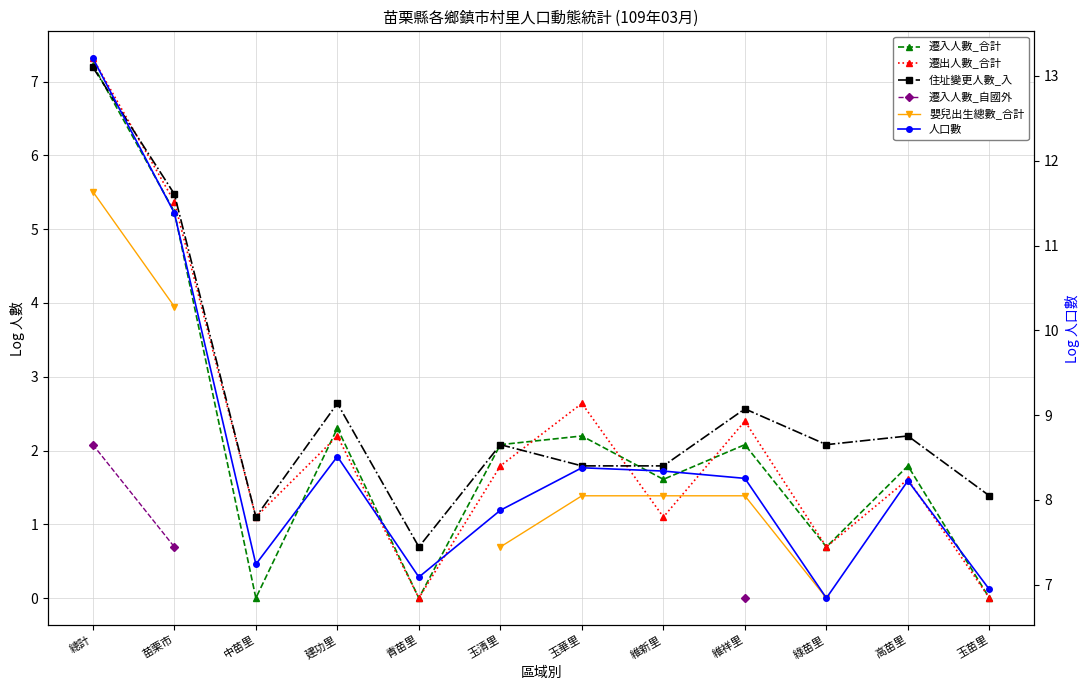

Is it true that 住址變更人數_入 equals 3.5 at 建功里?

False